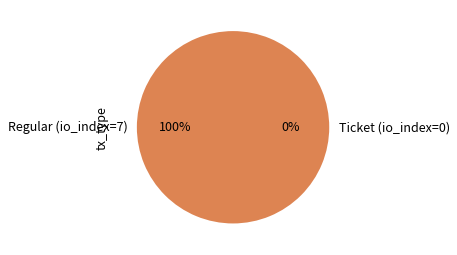

How many slices are in this pie chart?

2